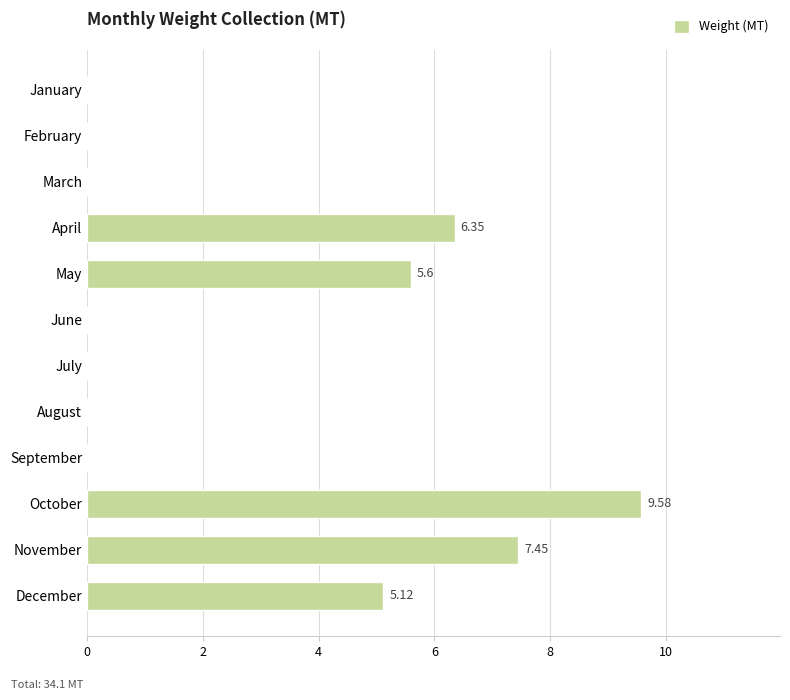

At which category does the chart reach its peak across all series?

October